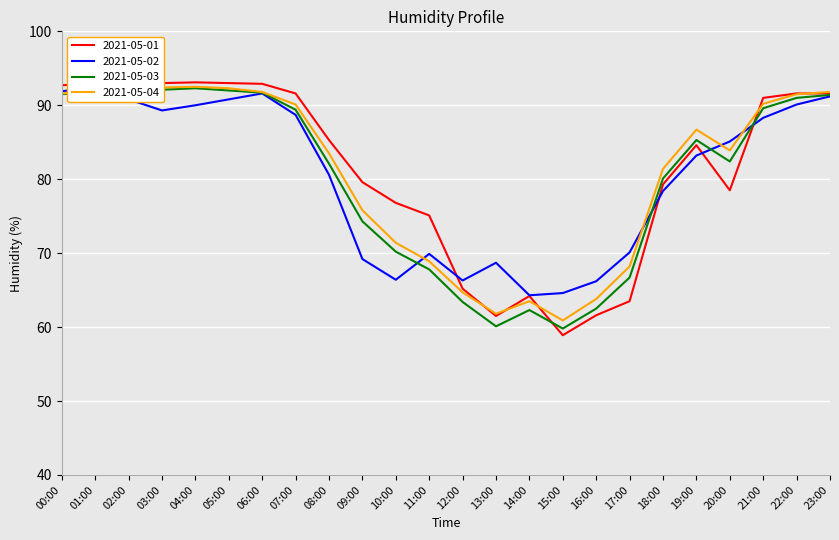

Rank the series by their average value, from highest to lowest.

2021-05-01, 2021-05-04, 2021-05-02, 2021-05-03